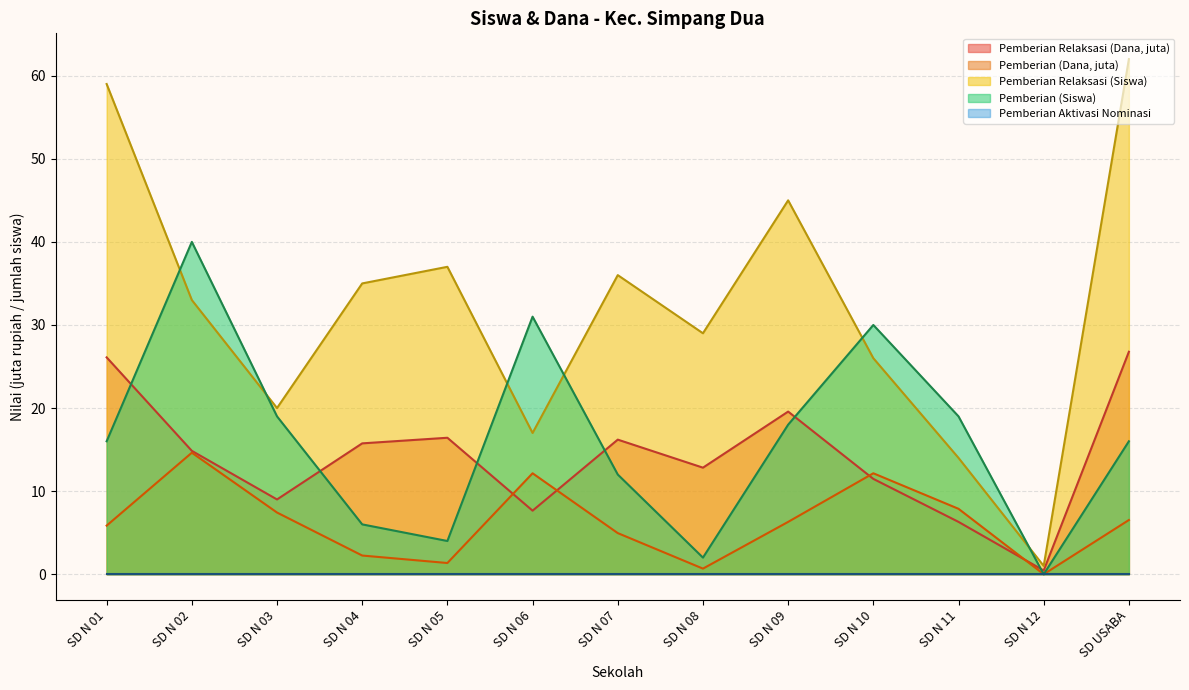

Which series has the largest total across all categories?

Pemberian Relaksasi (Siswa)